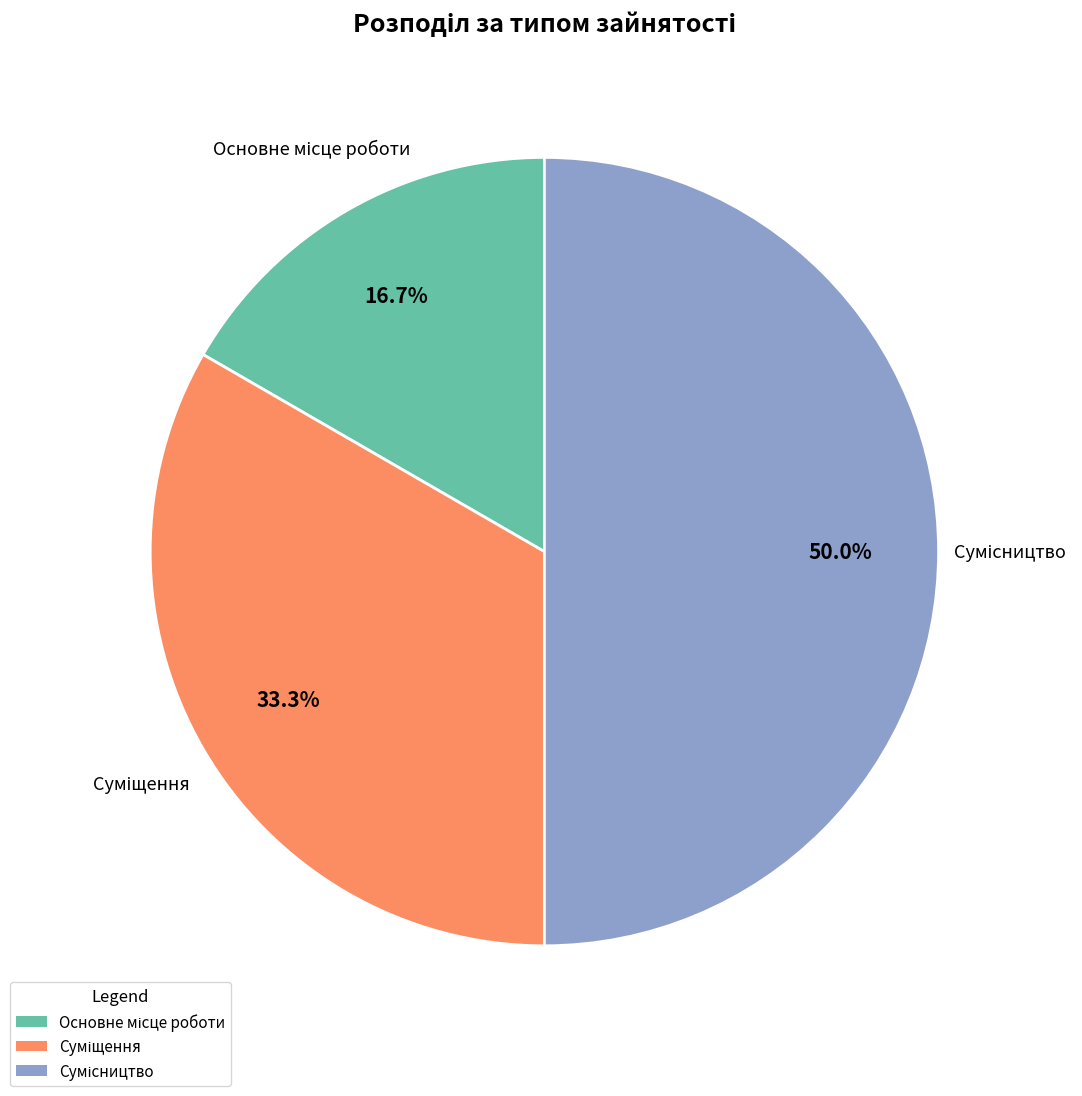

To the nearest percent, what is the difference between the Суміщення and Сумісництво slice percentages?

17%